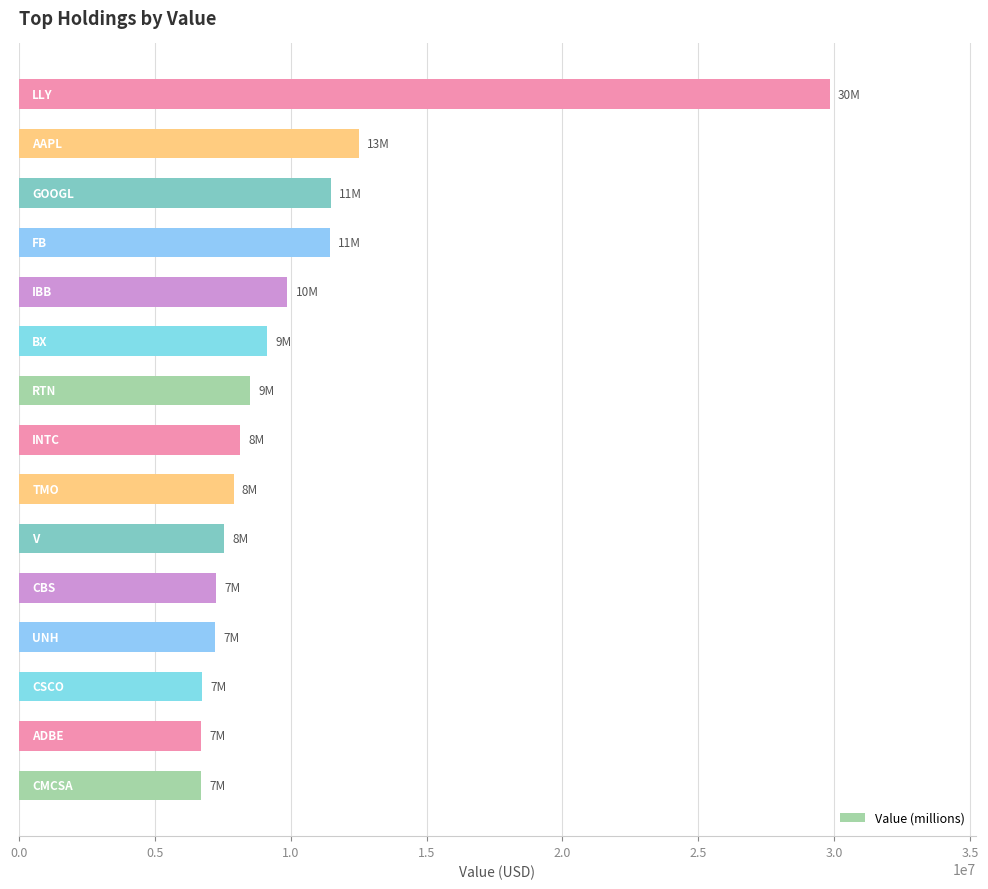

What is the minimum value shown in the chart?

6699000